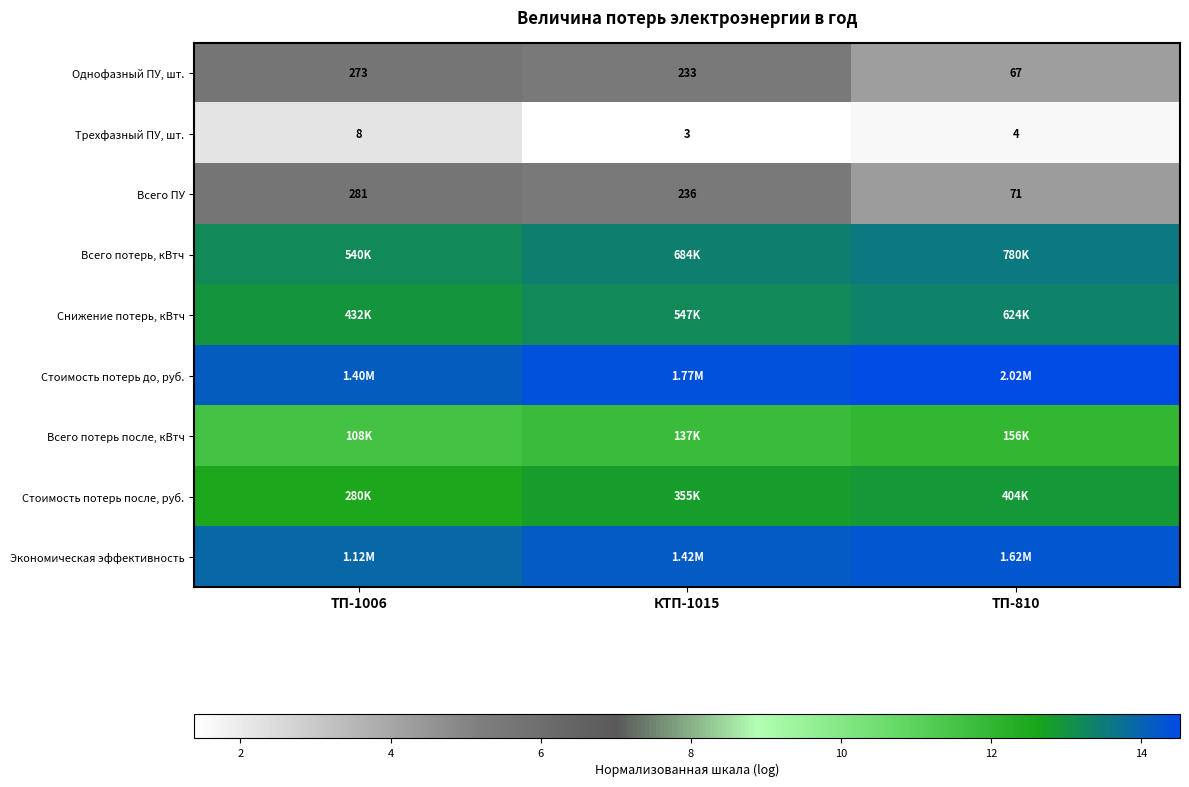

How many values in the Однофазный ПУ, шт. series are below 233?

1